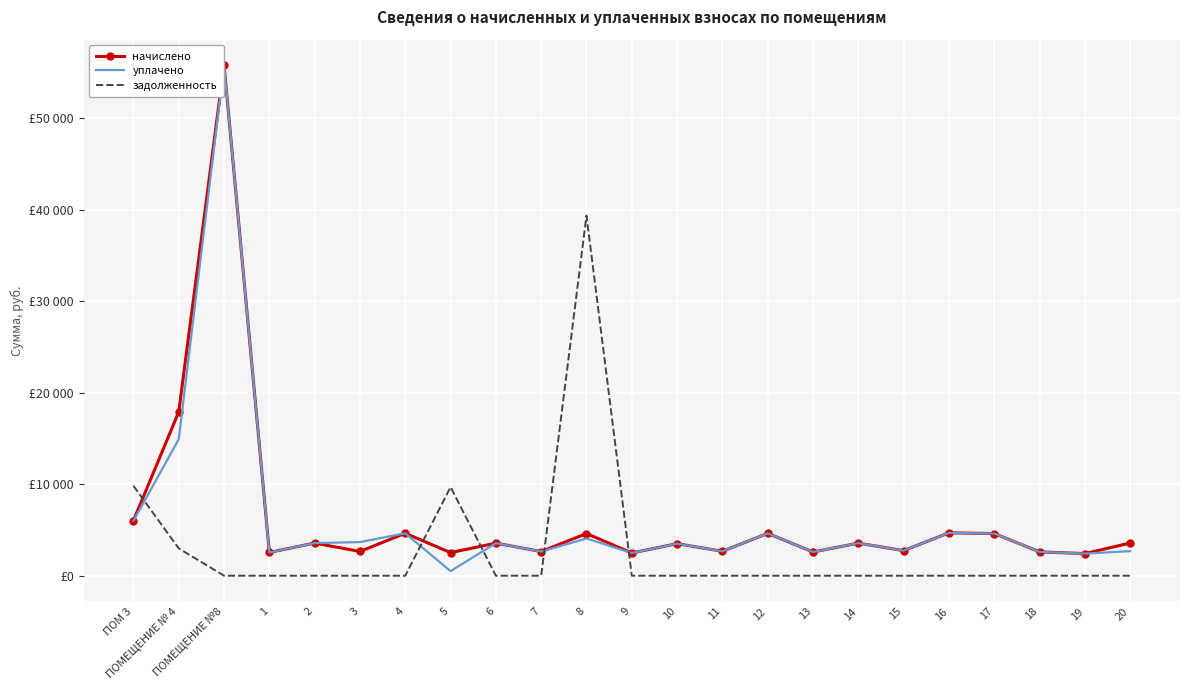

What are all the series names shown in the legend?

начислено, уплачено, задолженность